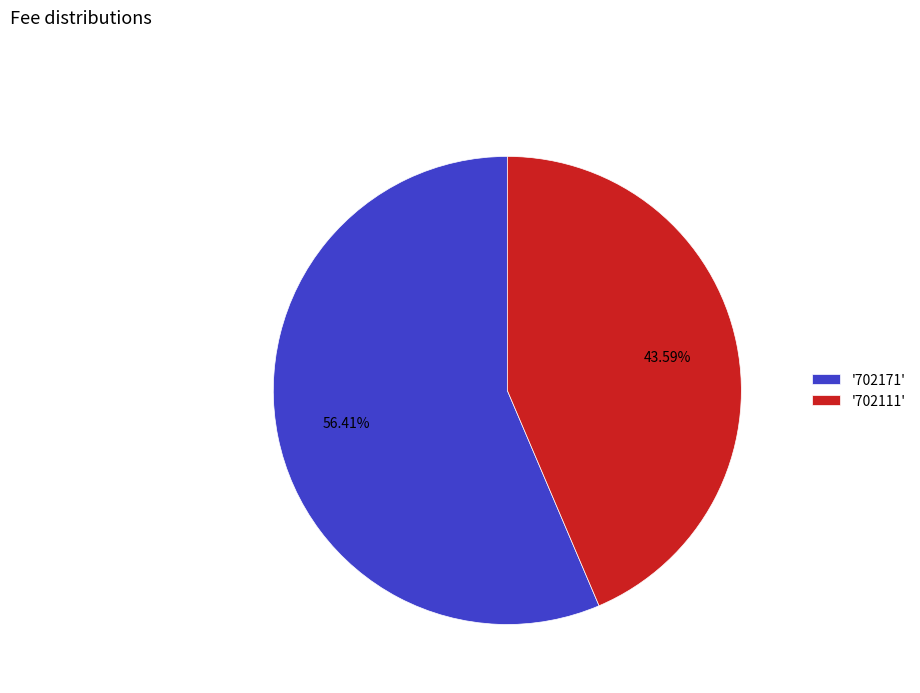

Combined, do '702171' and '702111' account for over 50%?

Yes